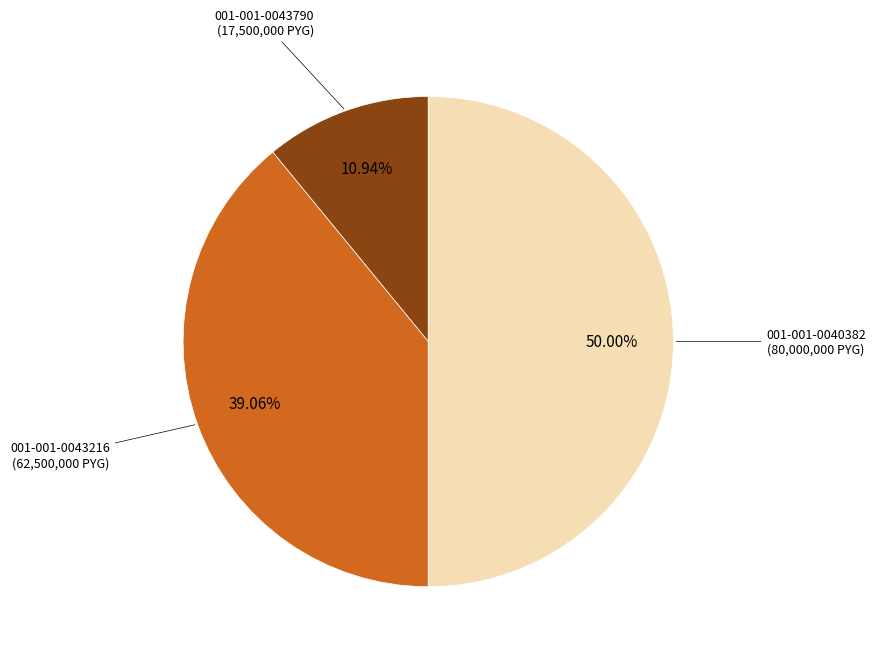

Rank the categories by value from highest to lowest.

001-001-0040382, 001-001-0043216, 001-001-0043790